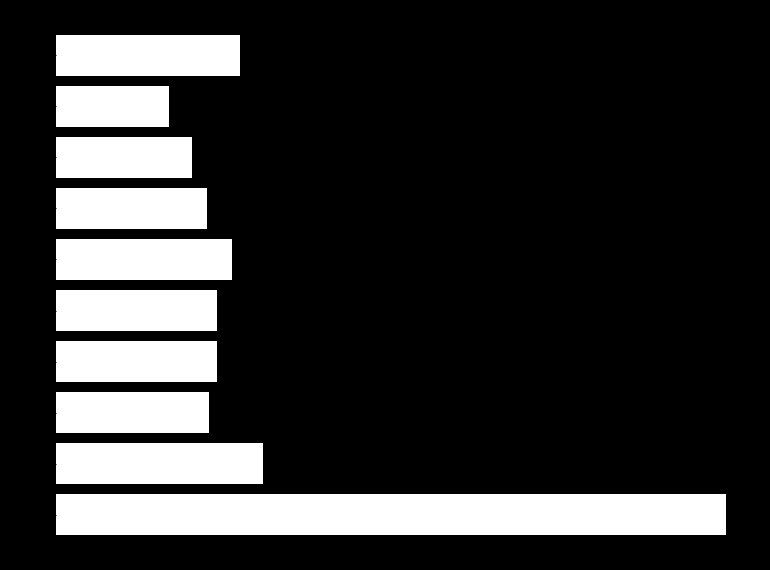

Does the chart contain any negative values?

No